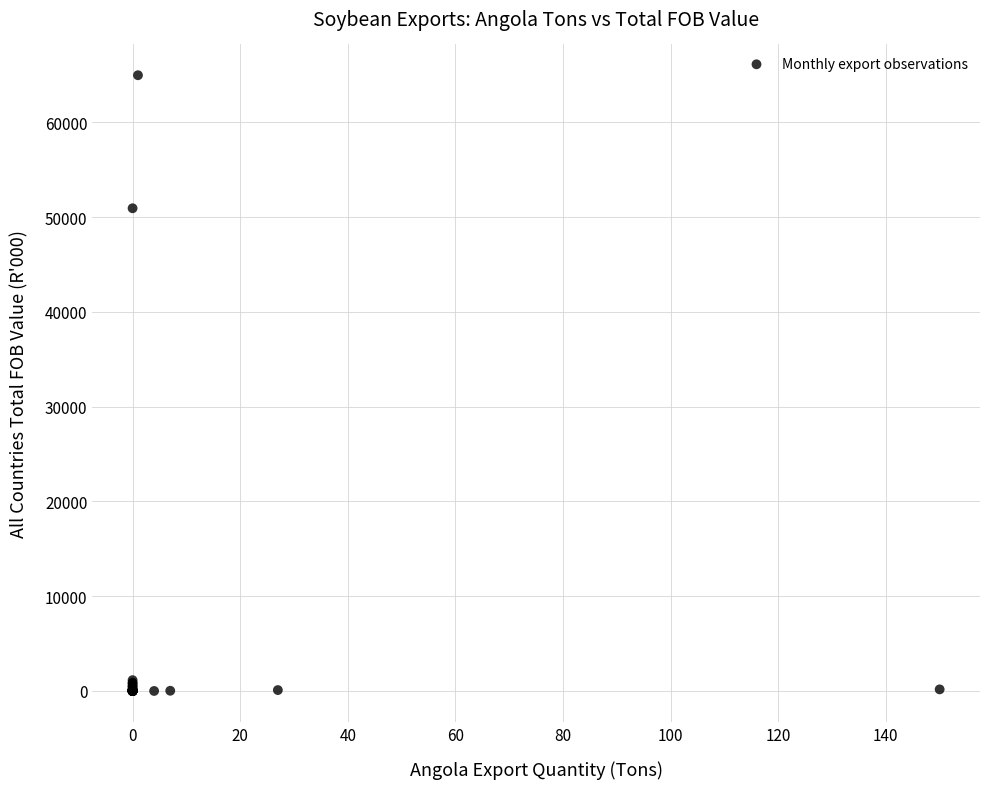

What Y value in the scatter plot is closest to 32482?

50930